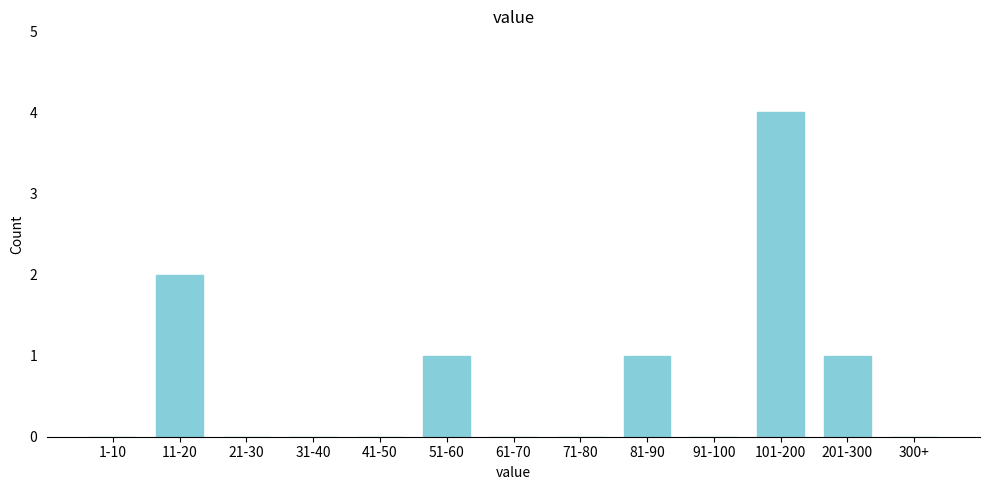

Reading left to right, list all the values displayed in this chart.

1-10=0	11-20=2	21-30=0	31-40=0	41-50=0	51-60=1	61-70=0	71-80=0	81-90=1	91-100=0	101-200=4	201-300=1	300+=0